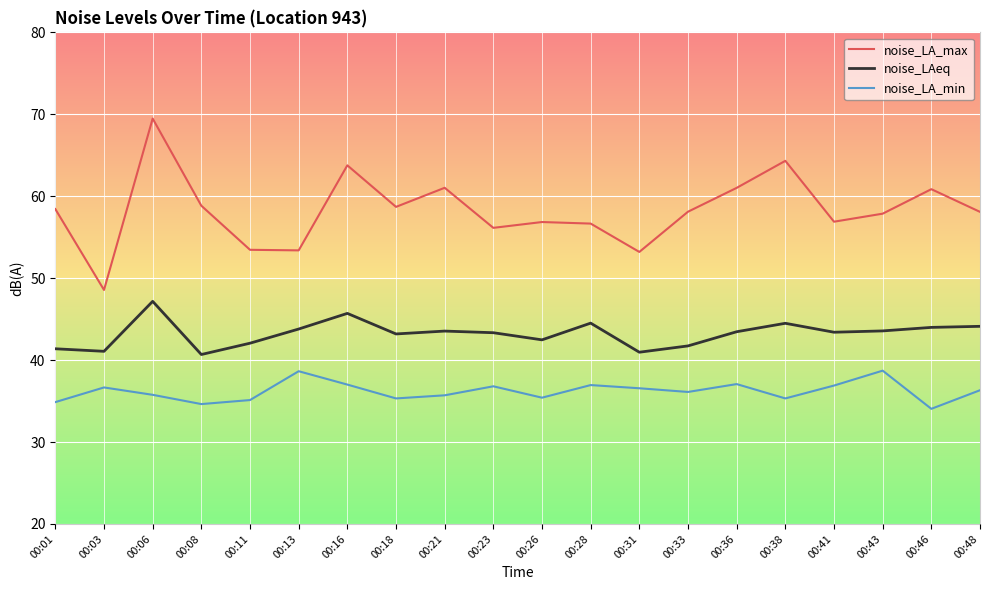

True or false: noise_LA_min has a value of 58.1 at 00:11.

False